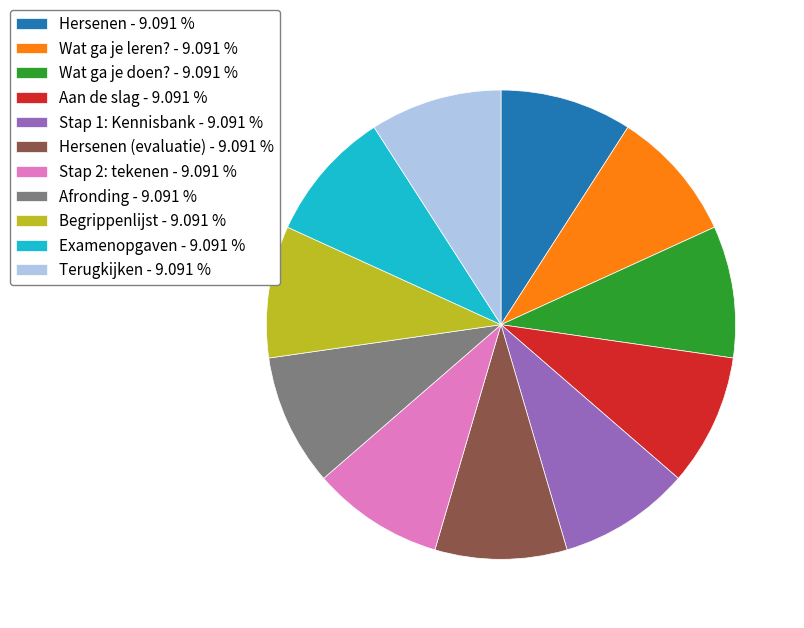

What is the ratio of the value at Stap 2: tekenen - 9.091 % to the value at Stap 1: Kennisbank - 9.091 %?

1.0